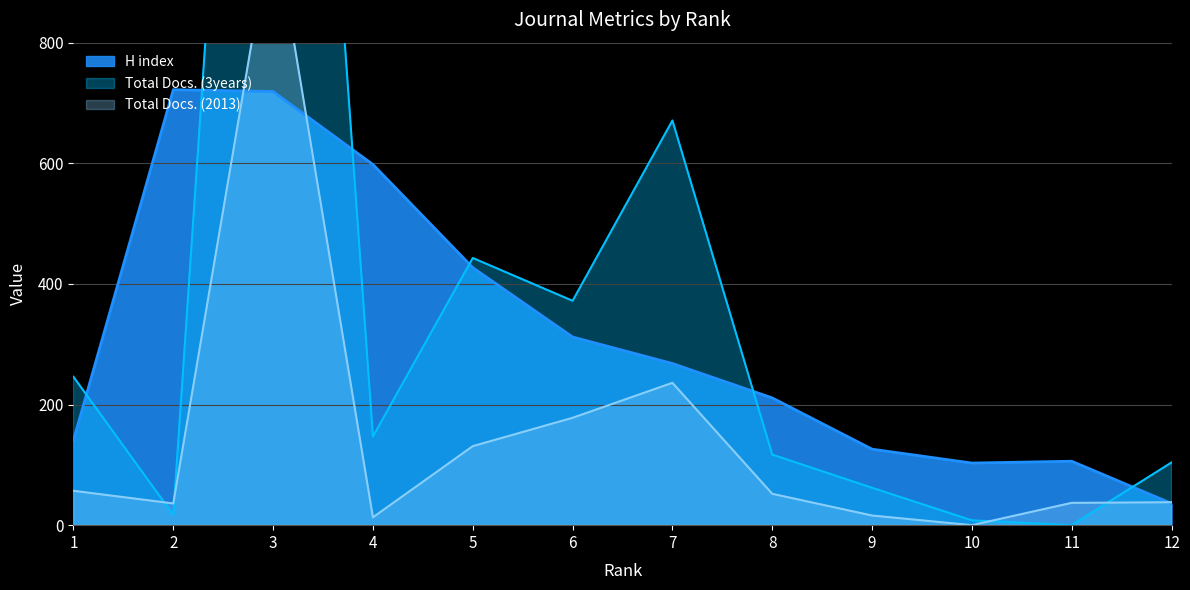

What is the total value across all series at 12?

178